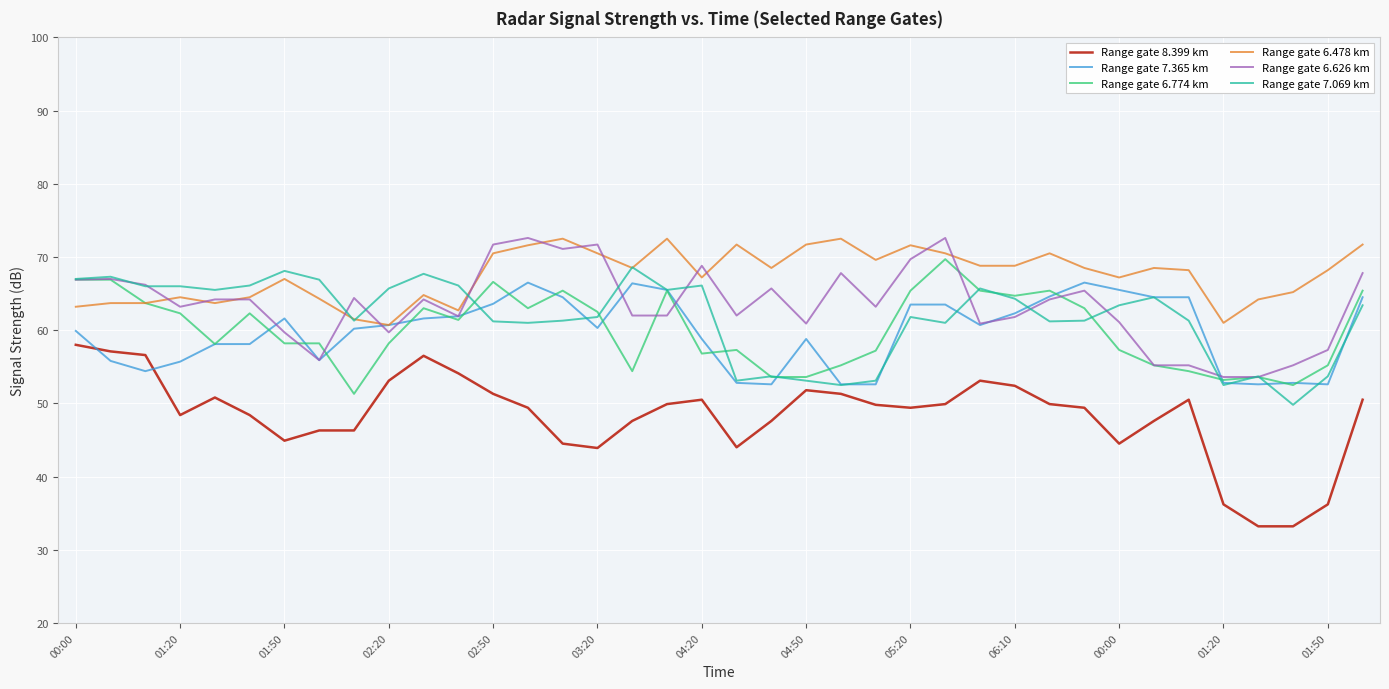

Which series has the largest total across all categories?

Range gate 6.478 km